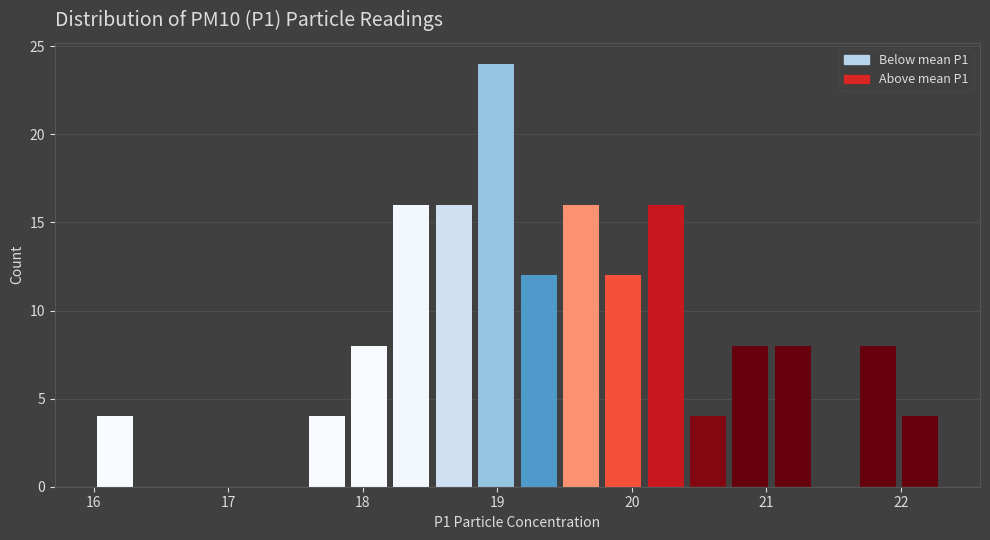

Around what value on the x-axis is the tallest bar? Give the approximate position of its centre, as read against the axis.

19.0